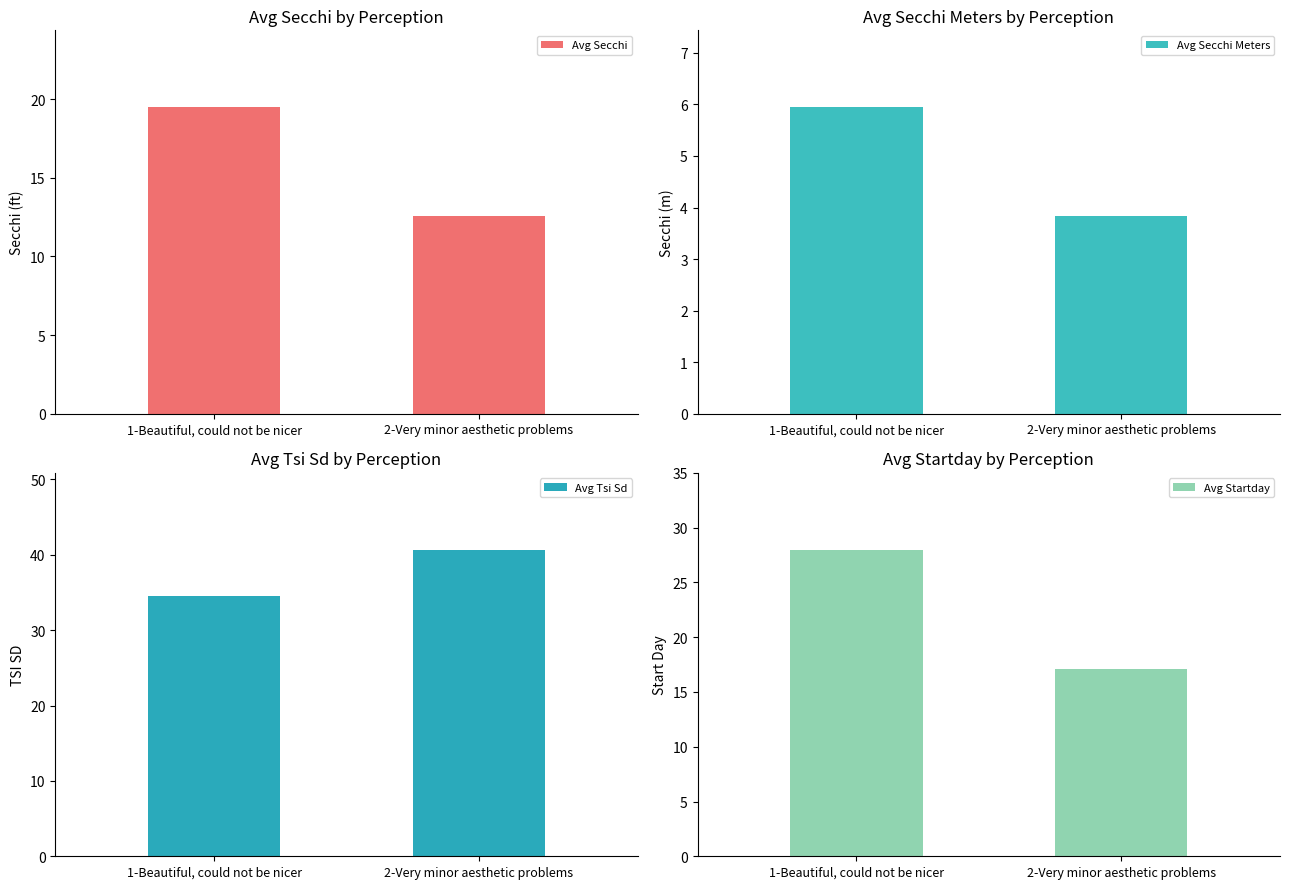

Reading left to right, list all the values displayed in this chart.

Avg Secchi: 19.5	12.6
Avg Secchi Meters: 6.0	3.8
Avg Tsi Sd: 34.5	40.7
Avg Startday: 28.0	17.1